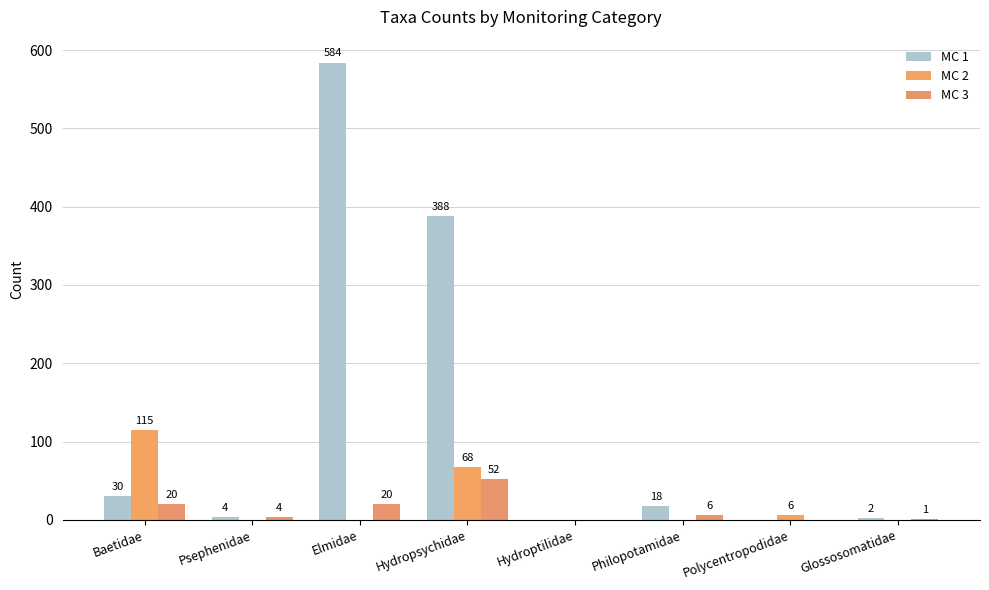

Reading left to right, transcribe all the data shown in this chart.

MC 1: Baetidae=30	Psephenidae=4	Elmidae=584	Hydropsychidae=388	Hydroptilidae=0	Philopotamidae=18	Polycentropodidae=0	Glossosomatidae=2
MC 2: Baetidae=115	Psephenidae=0	Elmidae=0	Hydropsychidae=68	Hydroptilidae=0	Philopotamidae=0	Polycentropodidae=6	Glossosomatidae=0
MC 3: Baetidae=20	Psephenidae=4	Elmidae=20	Hydropsychidae=52	Hydroptilidae=0	Philopotamidae=6	Polycentropodidae=0	Glossosomatidae=1